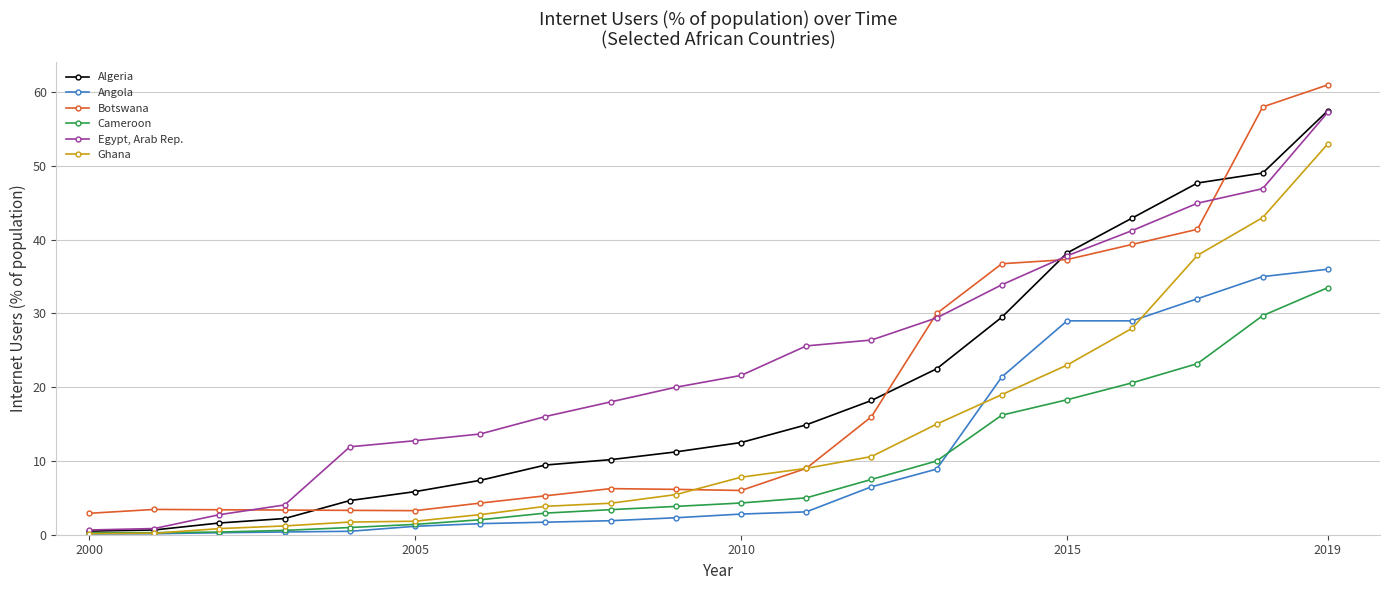

What is the highest value of the Algeria series?

57.5